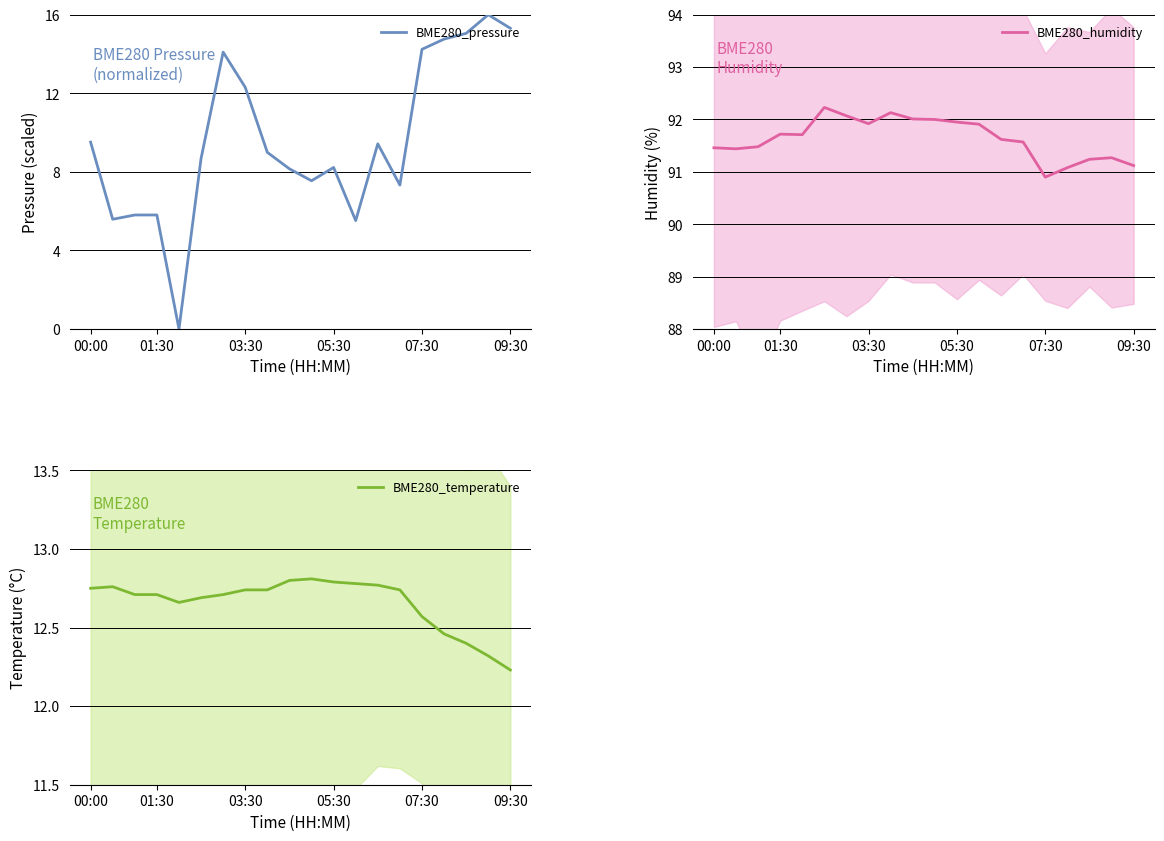

At which category is the sum across all series the highest?

18